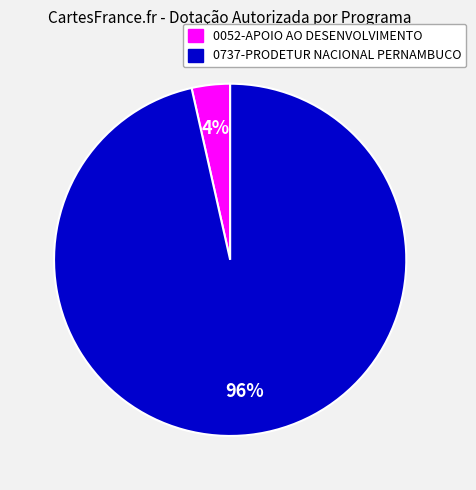

Is the sum of 0737-PRODETUR NACIONAL PERNAMBUCO and 0052-APOIO AO DESENVOLVIMENTO greater than half?

Yes